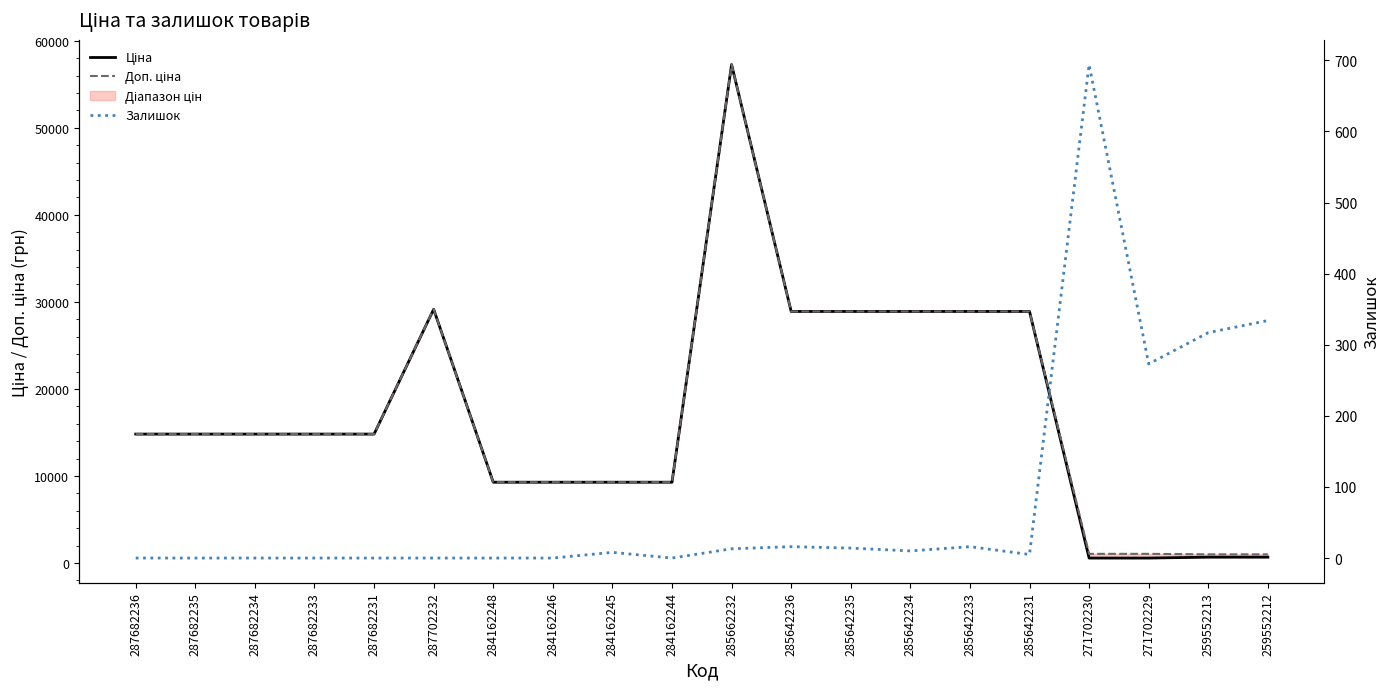

What is the difference between the maximum and minimum values in the Доп. ціна series?

56253.9